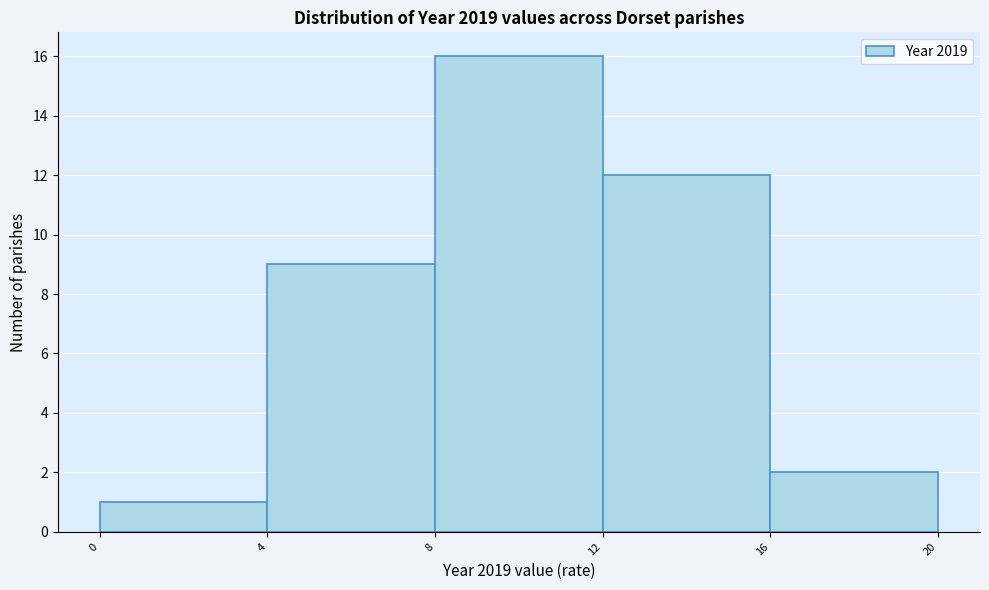

Reading left to right, transcribe this chart: for each bar, give the range it covers on the x-axis and its height. The values are not printed on the chart, so give them approximately, as read against the axis.

0 to 4: 1
4 to 8: 9
8 to 12: 16
12 to 16: 12
16 to 20: 2